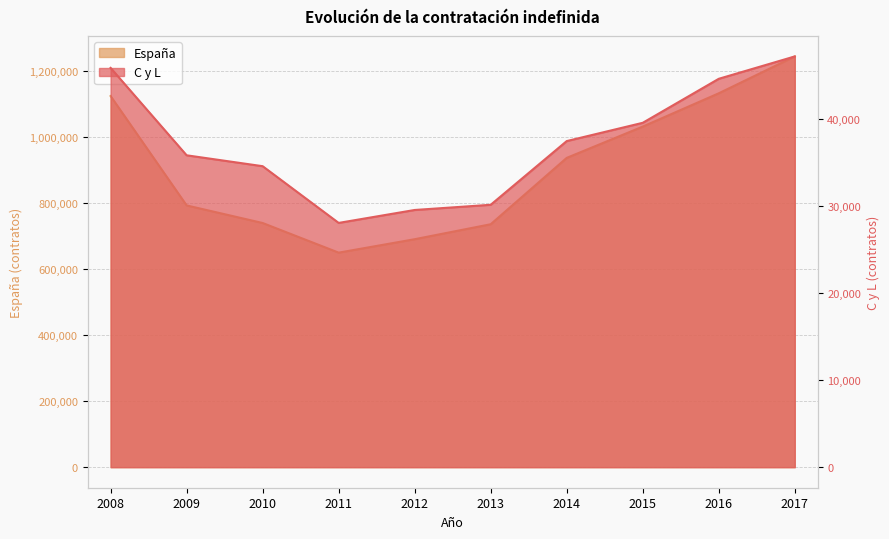

Which category has the lowest value in the C y L series?

2011